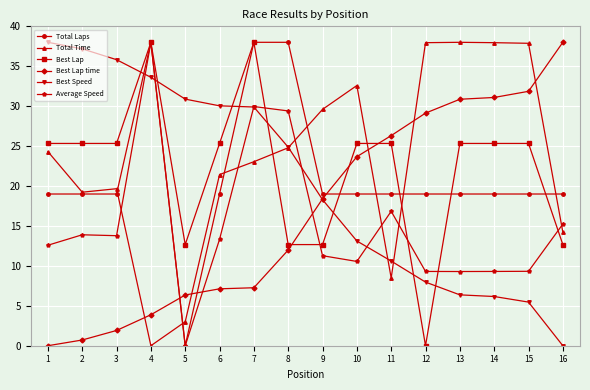

The Average Speed series shows 16.8 at 11. True or false?

True